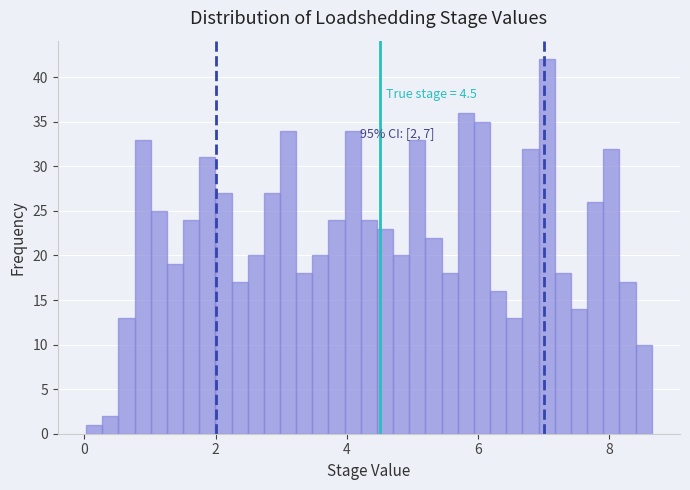

Read against the x-axis, roughly where is the centre of the tallest bar?

7.0